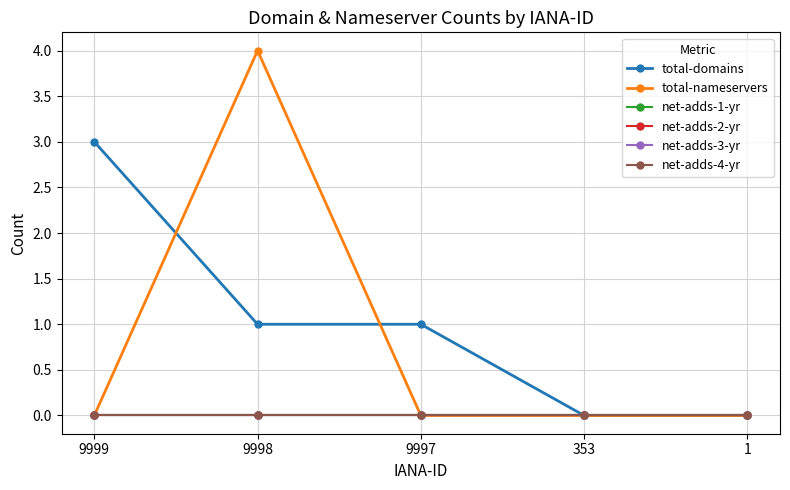

Reading right to left, extract all data points from this chart.

total-domains: 0	0	1	1	3
total-nameservers: 0	0	0	4	0
net-adds-1-yr: 0	0	0	0	0
net-adds-2-yr: 0	0	0	0	0
net-adds-3-yr: 0	0	0	0	0
net-adds-4-yr: 0	0	0	0	0